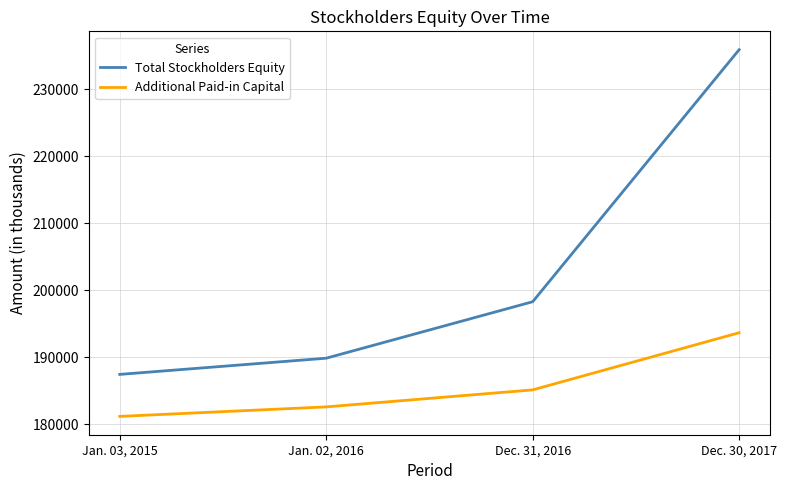

Rank the series by their average value, from highest to lowest.

Total Stockholders Equity, Additional Paid-in Capital